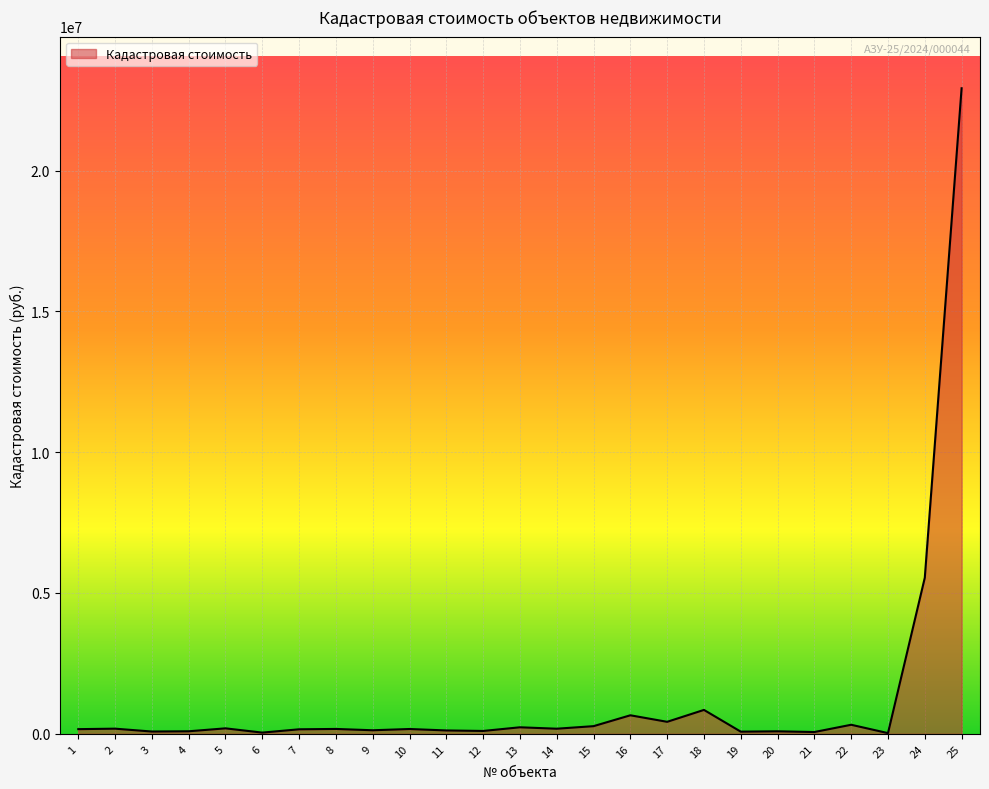

What is the difference between the maximum and minimum values?

22895422.2